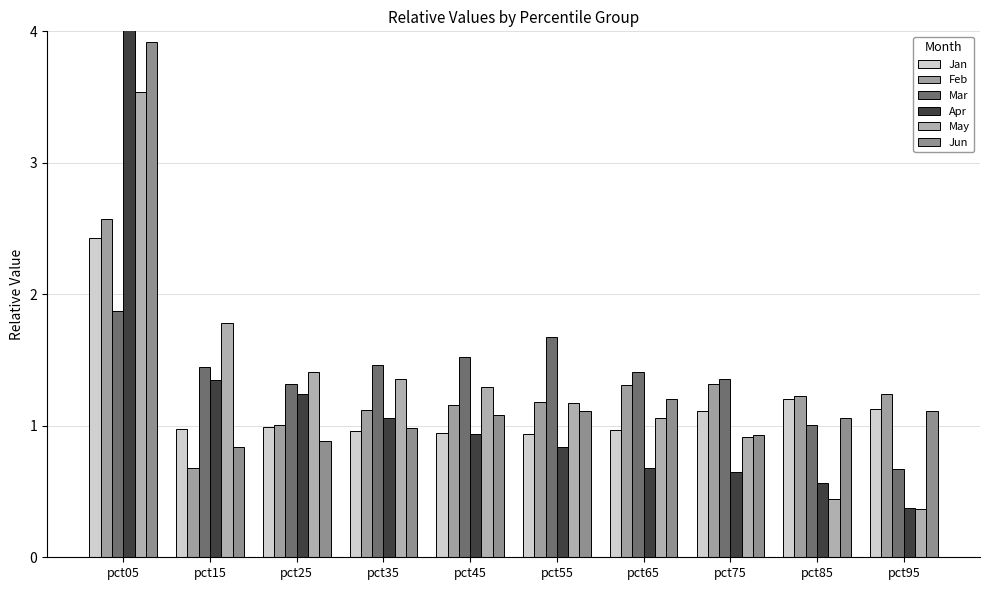

Which series has the widest spread of values?

Apr